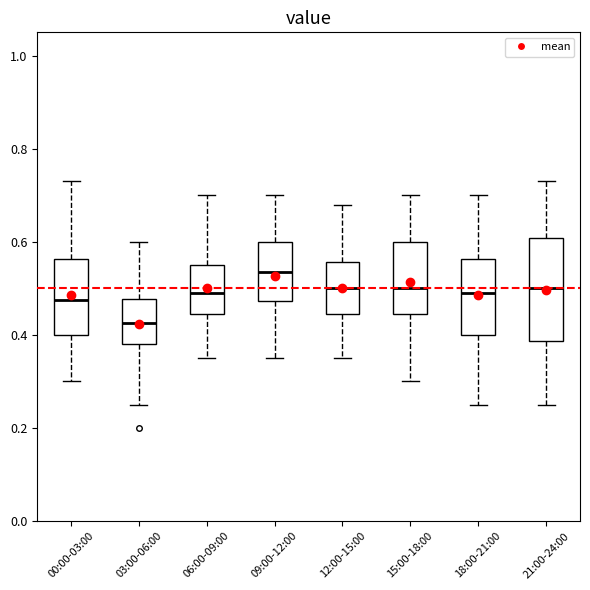

Reading left to right, transcribe this box plot: for each box, give where its median line is, the range the box spans, and where its two whiskers end, as read against the y-axis. The values are not printed on the chart, so give them approximately, as read against the axis.

00:00-03:00: median 0.48, box 0.40 to 0.56, whiskers 0.30 to 0.74
03:00-06:00: median 0.42, box 0.38 to 0.48, whiskers 0.26 to 0.60
06:00-09:00: median 0.50, box 0.44 to 0.56, whiskers 0.36 to 0.70
09:00-12:00: median 0.54, box 0.48 to 0.60, whiskers 0.36 to 0.70
12:00-15:00: median 0.50, box 0.44 to 0.56, whiskers 0.36 to 0.68
15:00-18:00: median 0.50, box 0.44 to 0.60, whiskers 0.30 to 0.70
18:00-21:00: median 0.50, box 0.40 to 0.56, whiskers 0.26 to 0.70
21:00-24:00: median 0.50, box 0.38 to 0.60, whiskers 0.26 to 0.74